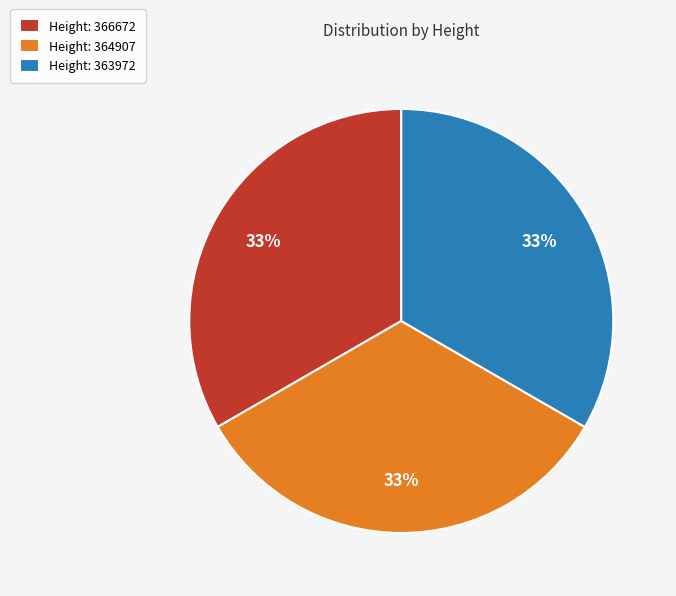

Is there any slice that represents more than half of the pie?

No